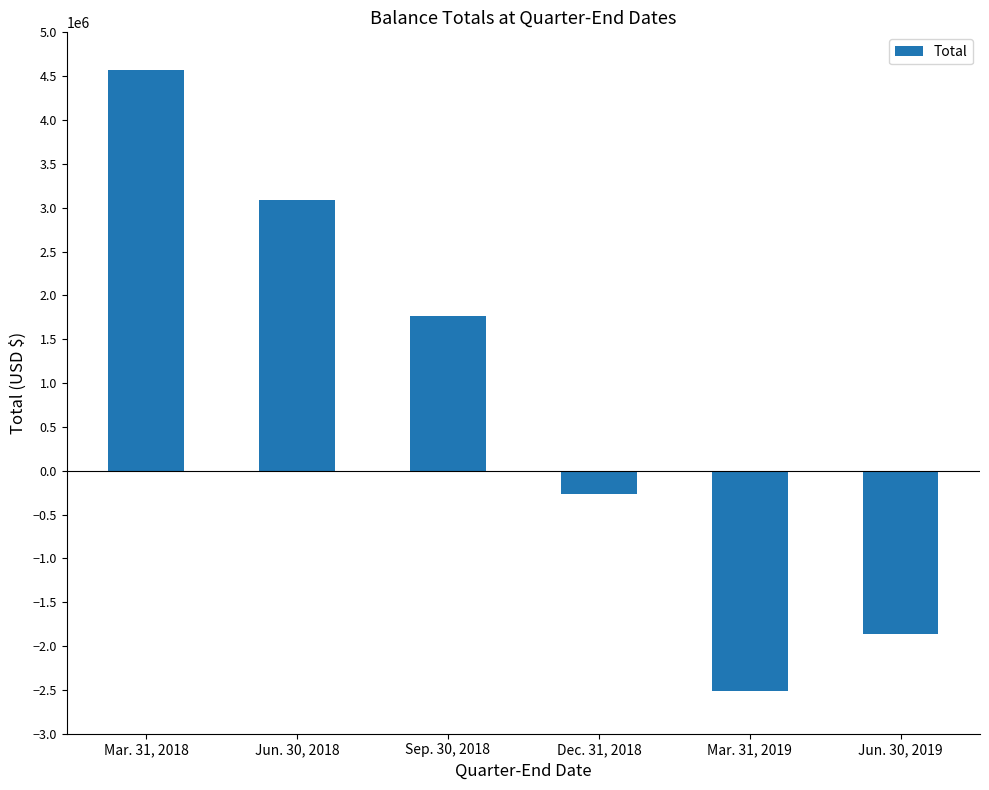

What is the change in value from Sep. 30, 2018 to Jun. 30, 2019?

-3631296